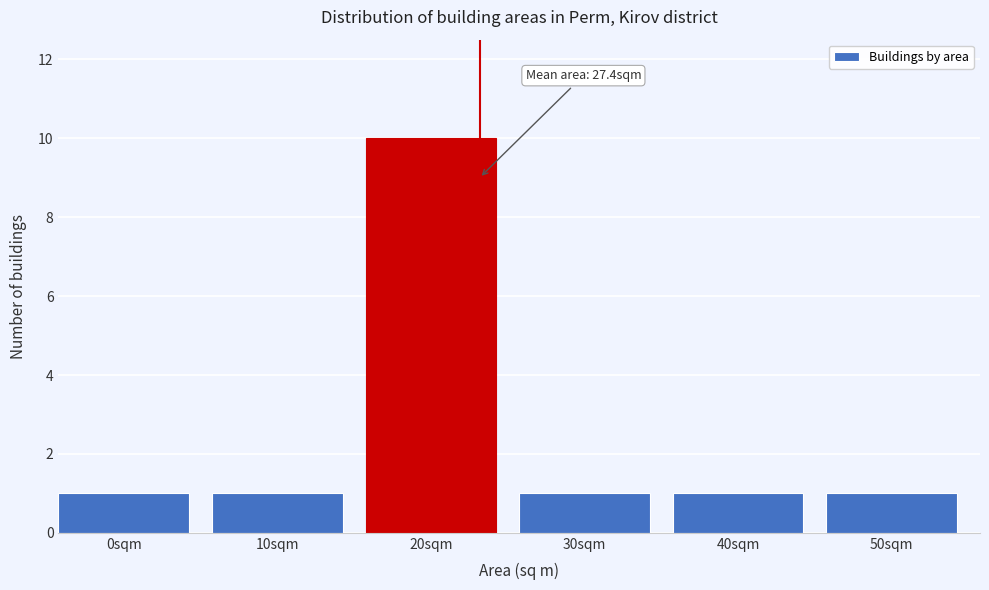

Reading right to left, list all the values displayed in this chart.

1	1	1	10	1	1